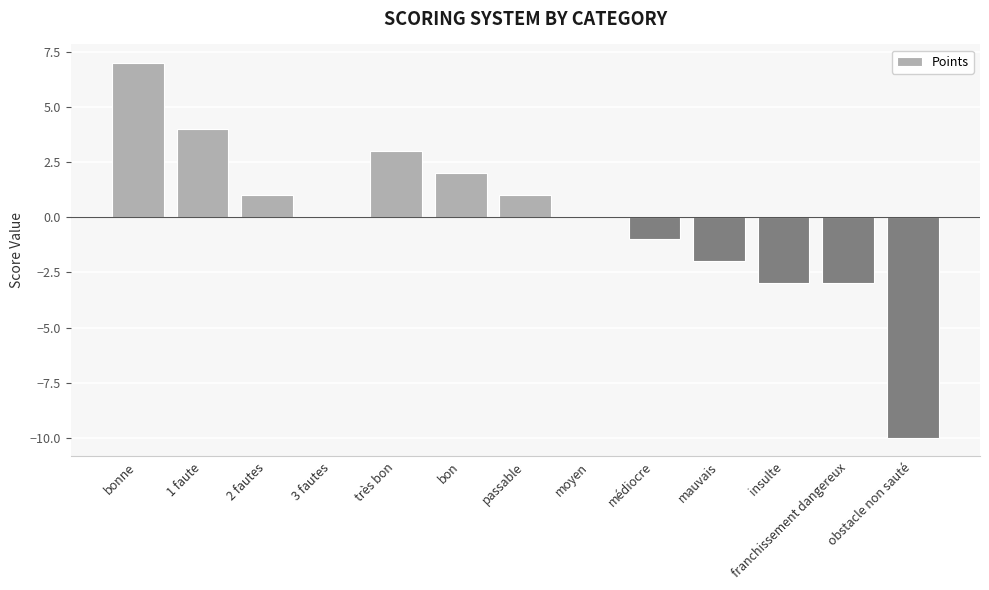

Reading left to right, extract all data points from this chart.

7	4	1	0	3	2	1	0	-1	-2	-3	-3	-10